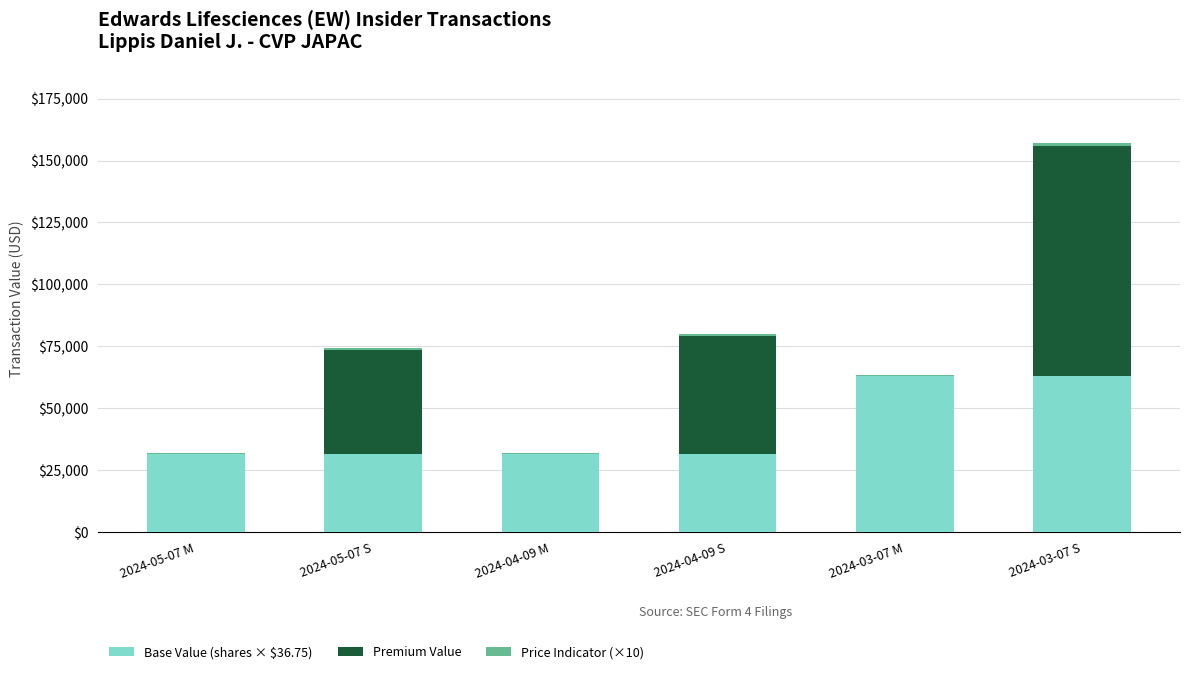

What is the sum of all Base Value (shares × $36.75) values?

252031.5